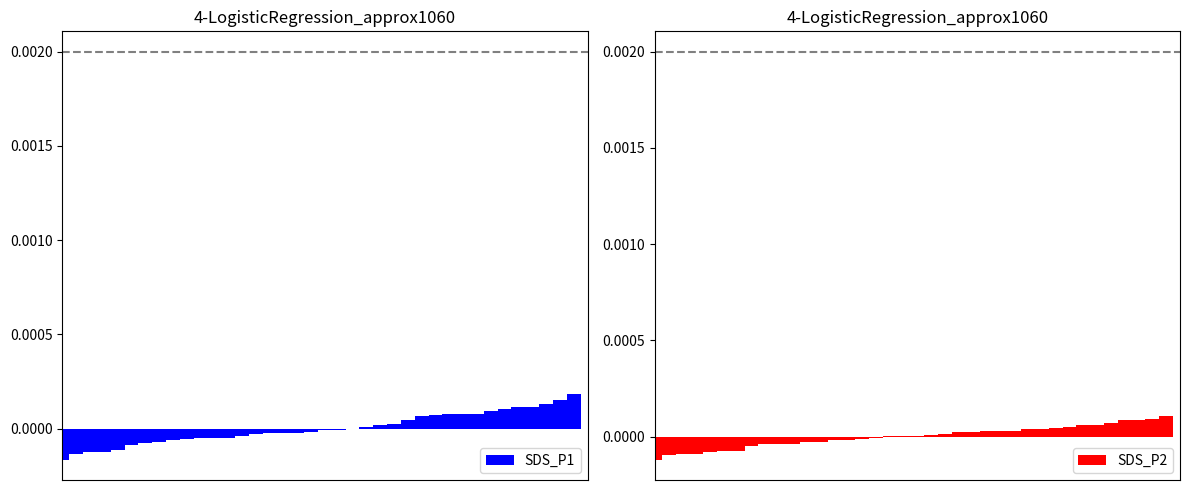

Reading left to right, what are all the values shown in this chart?

SDS_P1: 0=-0.0	1=-0.0	2=-0.0	3=-0.0	4=-0.0	5=-0.0	6=-0.0	7=-0.0	8=-0.0	9=-0.0	10=-0.0	11=-0.0	12=-0.0	13=-0.0	14=-0.0	15=-0.0	16=-0.0	17=-0.0	18=-0.0	19=-0.0	20=-0.0	21=-0.0	22=0.0	23=0.0	24=0.0	25=0.0	26=0.0	27=0.0	28=0.0	29=0.0	30=0.0	31=0.0	32=0.0	33=0.0	34=0.0	35=0.0	36=0.0	37=0.0
SDS_P2: 0=-0.0	1=-0.0	2=-0.0	3=-0.0	4=-0.0	5=-0.0	6=-0.0	7=-0.0	8=-0.0	9=-0.0	10=-0.0	11=-0.0	12=-0.0	13=-0.0	14=-0.0	15=-0.0	16=-0.0	17=0.0	18=0.0	19=0.0	20=0.0	21=0.0	22=0.0	23=0.0	24=0.0	25=0.0	26=0.0	27=0.0	28=0.0	29=0.0	30=0.0	31=0.0	32=0.0	33=0.0	34=0.0	35=0.0	36=0.0	37=0.0